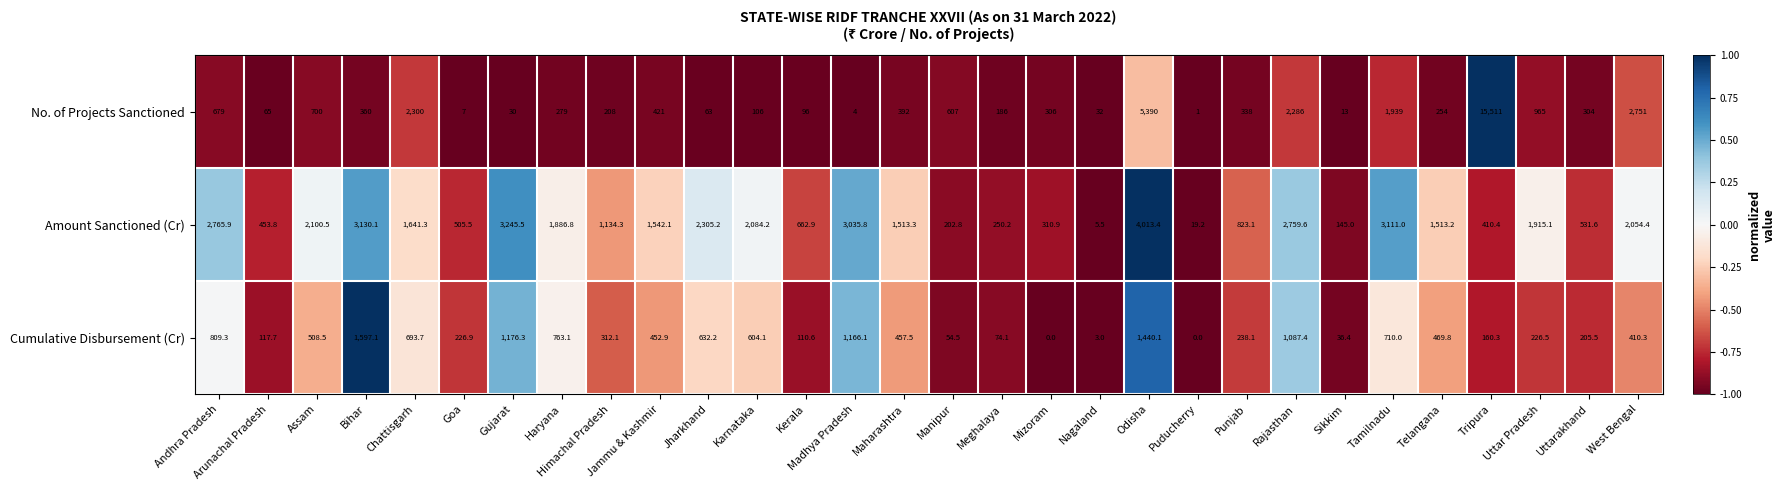

At which category does the chart reach its peak across all series?

Tripura